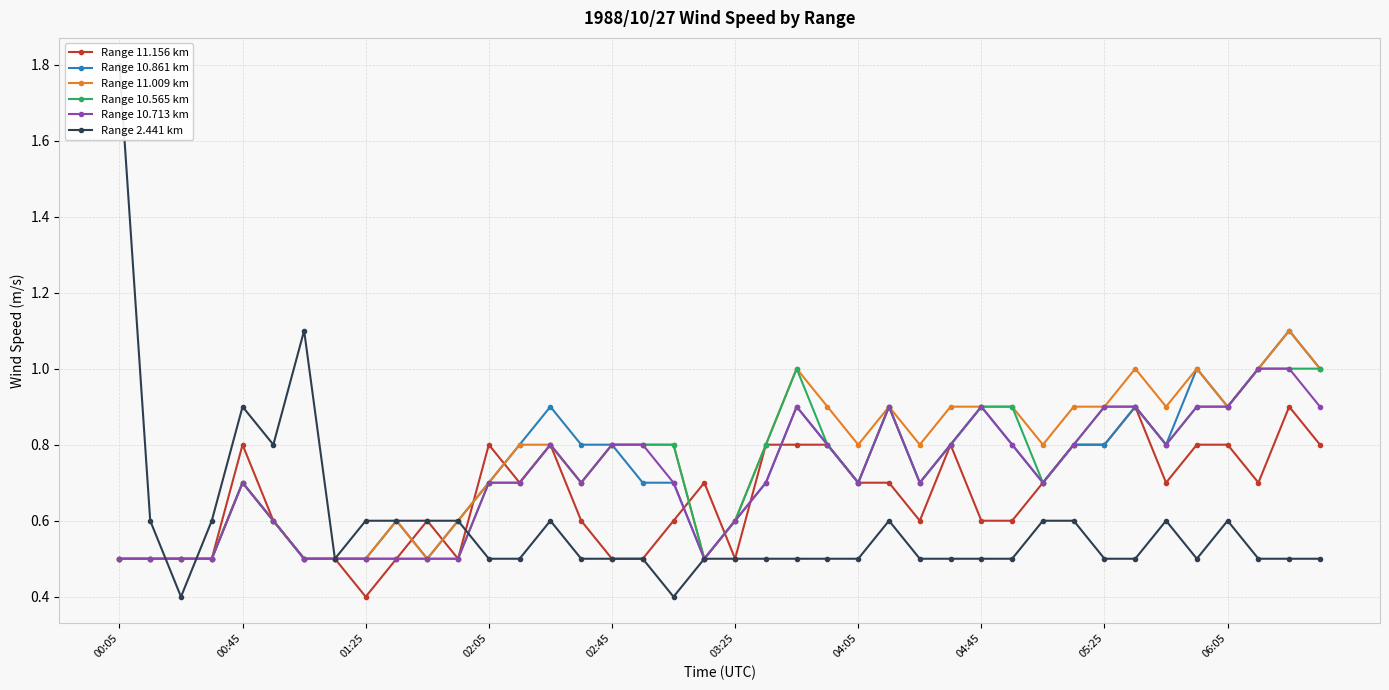

At which category does the chart reach its peak across all series?

00:05